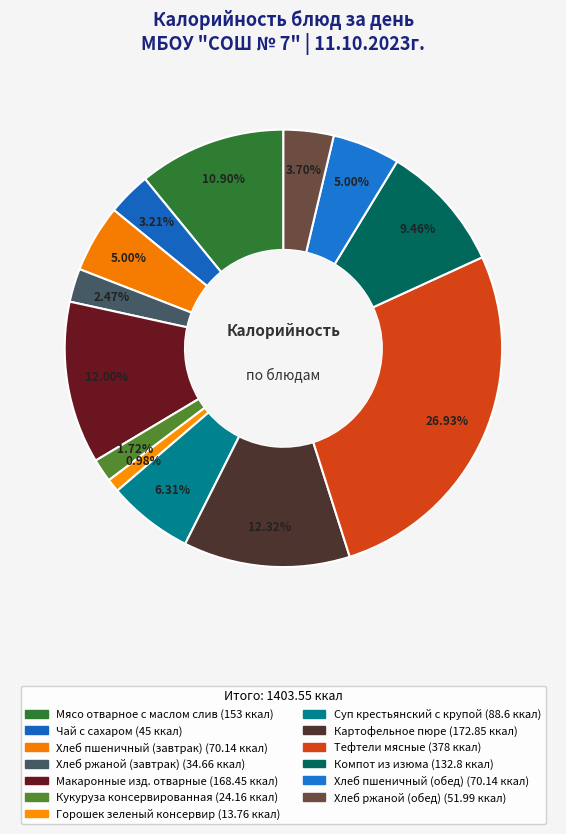

To the nearest percent, what is the difference between the largest and smallest slice percentages?

26%